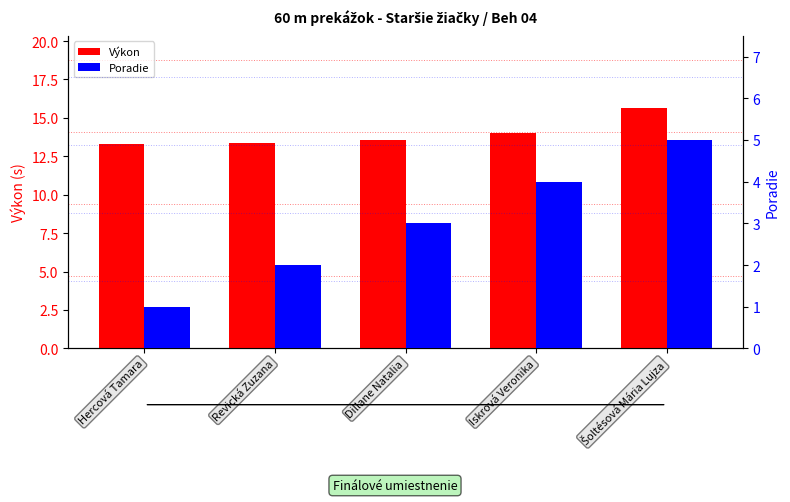

Reading left to right, list all the values displayed in this chart.

Výkon: 13.3	13.4	13.6	14.1	15.7
Poradie: 1.0	2.0	3.0	4.0	5.0